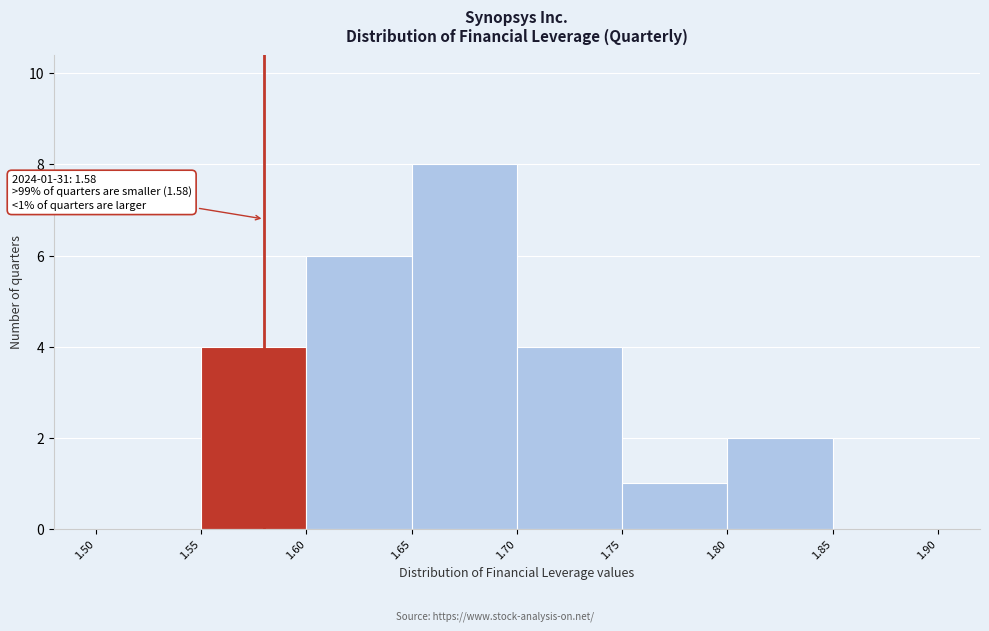

Over which range of the x-axis is the bar tallest?

1.65 to 1.70